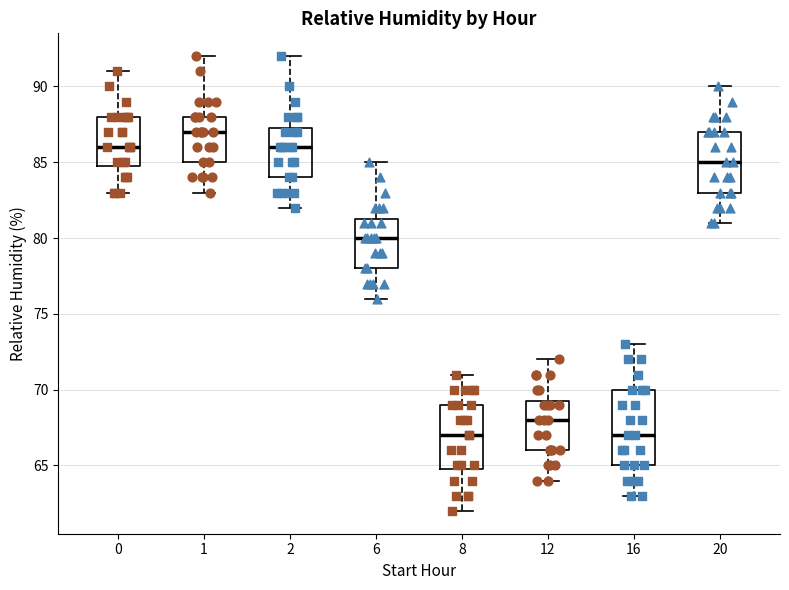

Which box's median line is the highest?

1